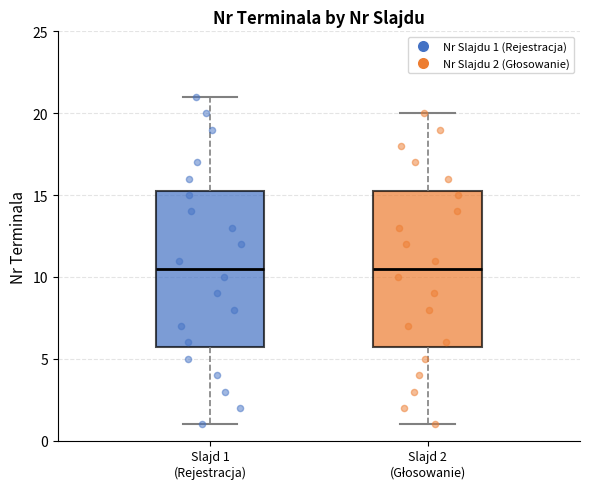

Reading left to right, read every box against the y-axis: the position of its median line, the range the box covers, and the ends of its whiskers. The values are not printed on the chart, so give them approximately, as read against the axis.

Slajd 1 (Rejestracja): median 10.5, box 6.0 to 15.5, whiskers 1.0 to 21.0
Slajd 2 (Głosowanie): median 10.5, box 6.0 to 15.5, whiskers 1.0 to 20.0